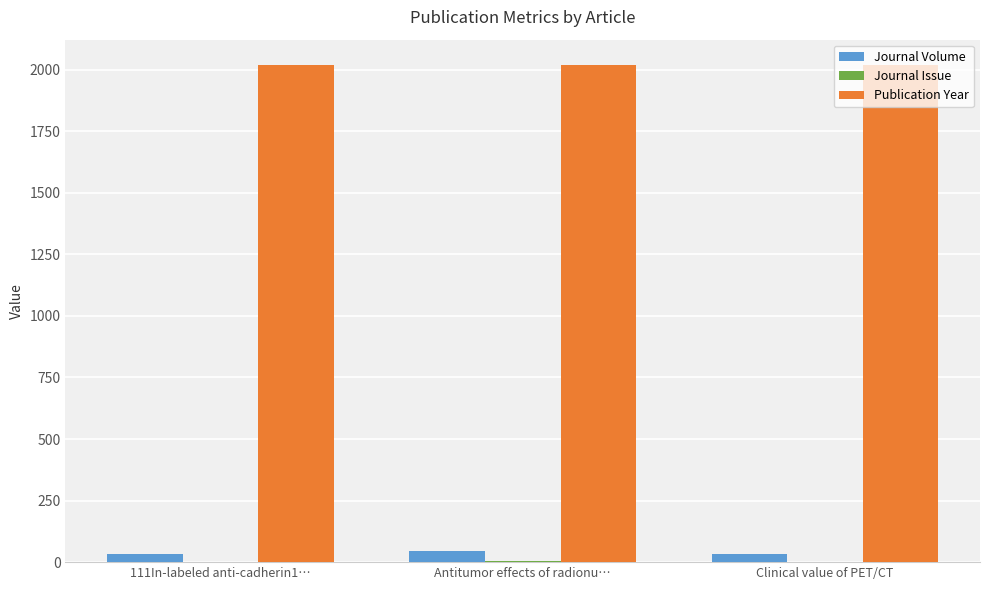

Which series has the largest total across all categories?

Publication Year